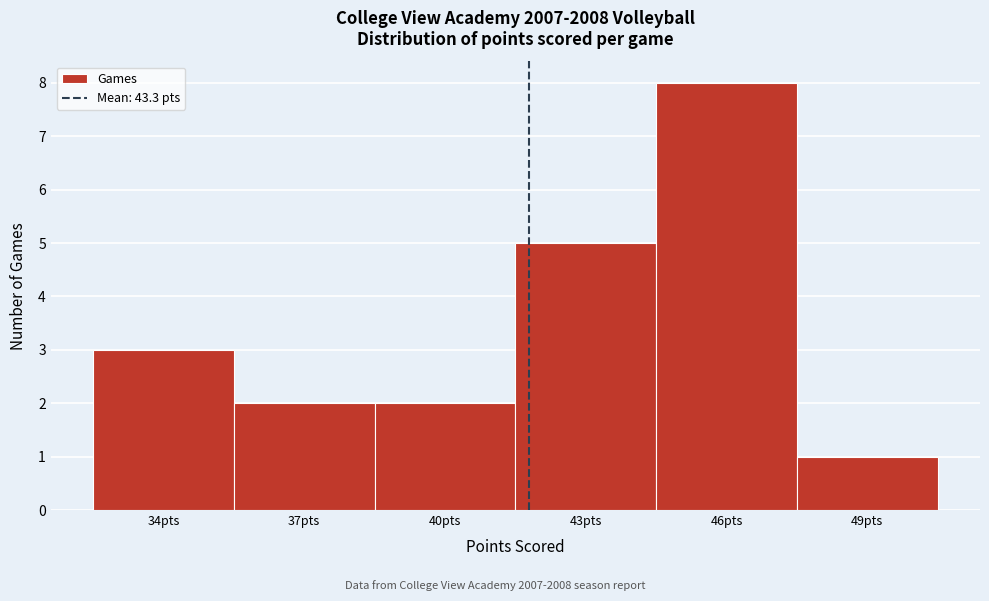

Reading left to right, list all the values displayed in this chart.

3	2	2	5	8	1